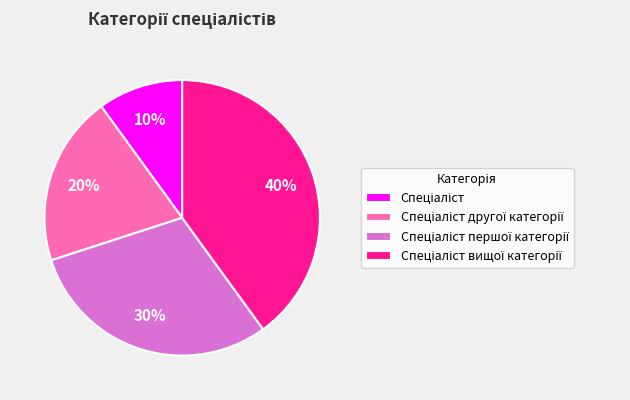

To the nearest percent, what is the difference between the largest and smallest slice percentages?

30%